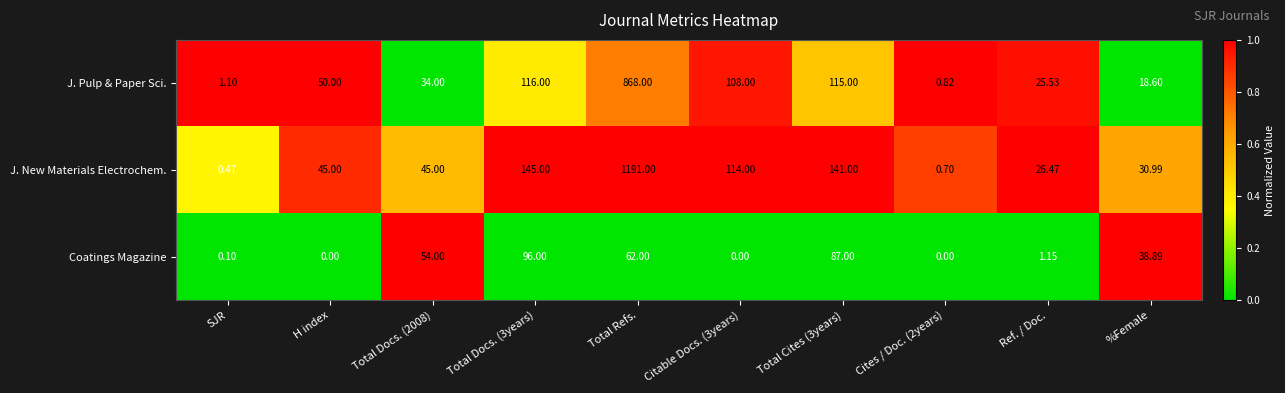

Which series changed the most between H index and Citable Docs. (3years)?

J. New Materials Electrochem.